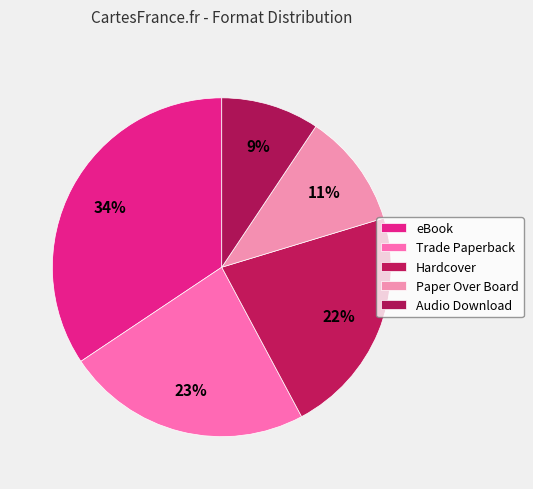

What is the largest slice in the pie chart?

eBook